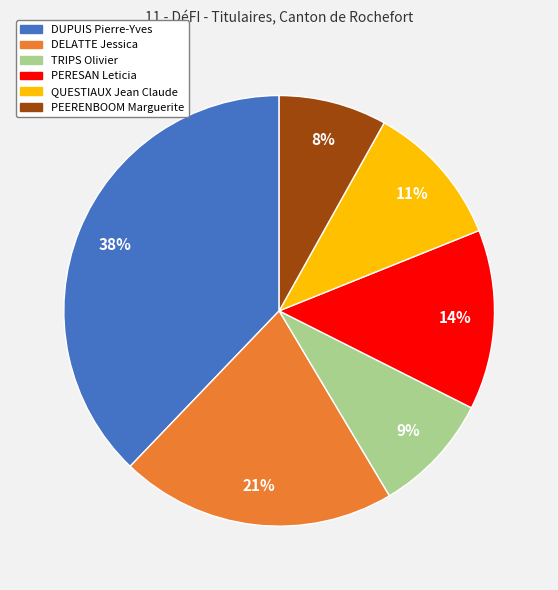

To the nearest percent, what percentage of the pie is DELATTE Jessica?

21%